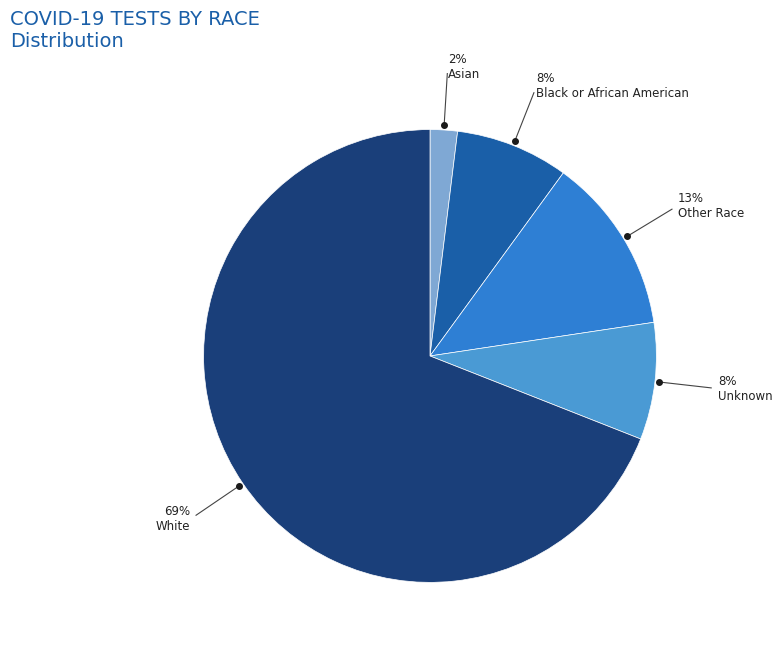

How many segments does this pie chart have?

5